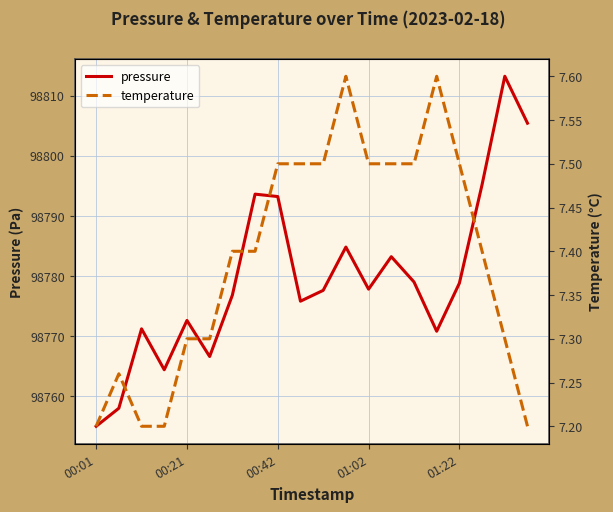

What is the value of the pressure point at the 5th from the left?

98772.6